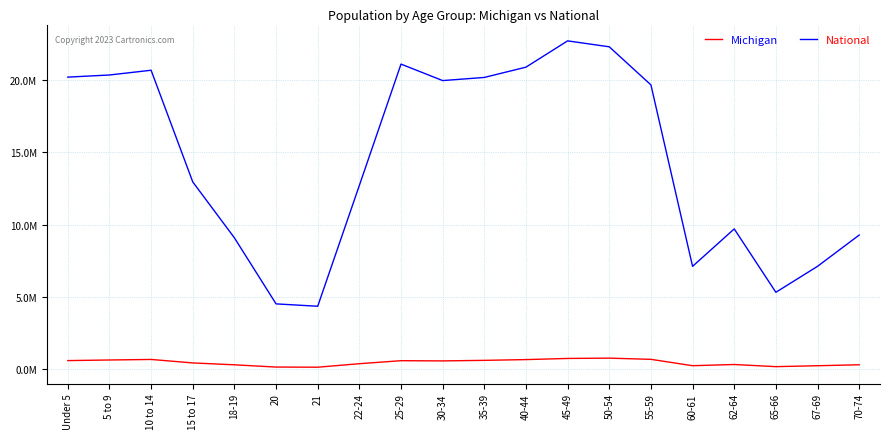

The value of National at 40-44 is 32402433. True or false?

False